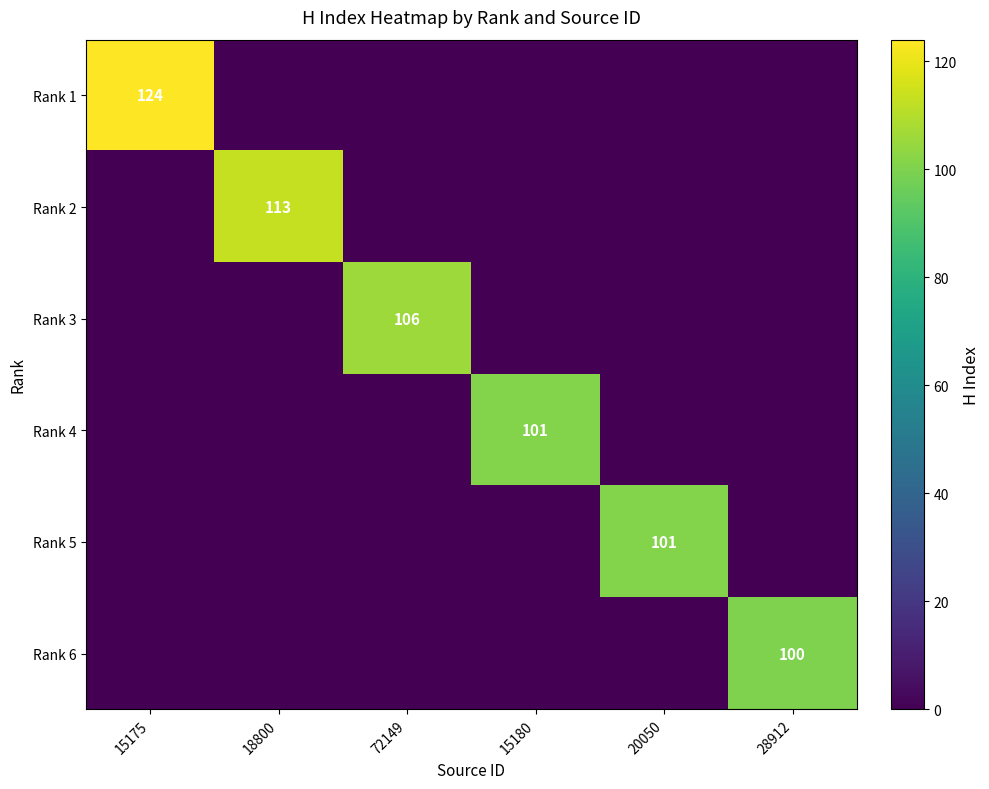

The value of Rank 4 at 15180 is 101. True or false?

True